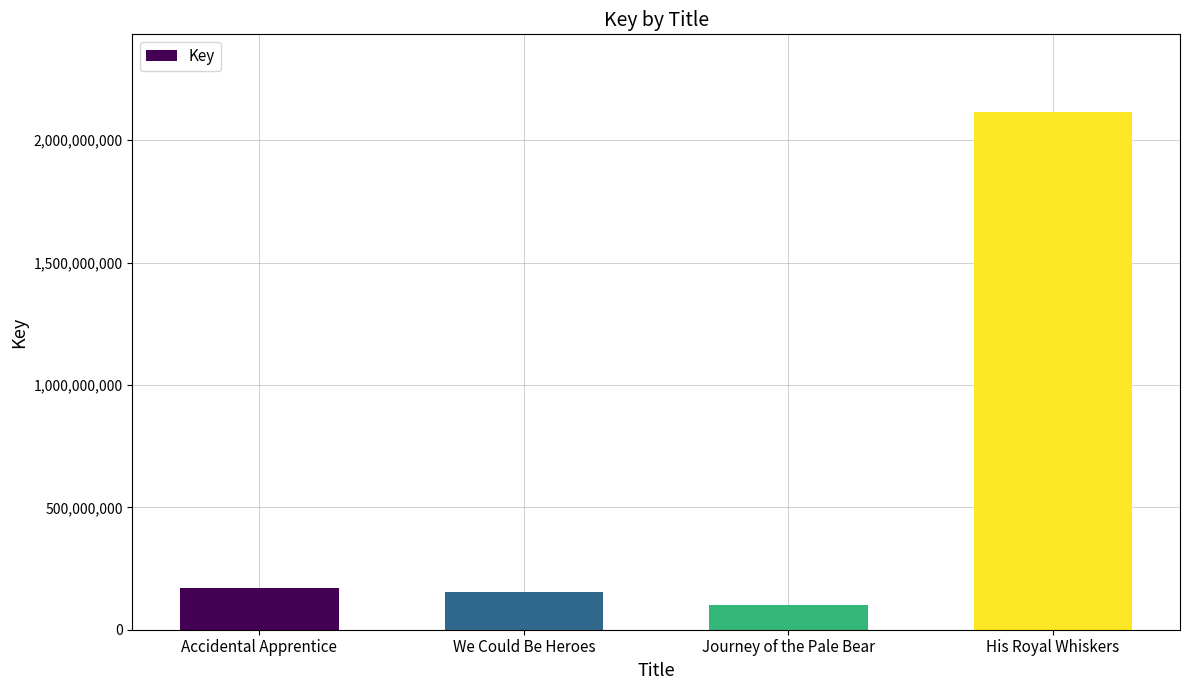

What is the label of the 3rd bar from the right?

We Could Be Heroes